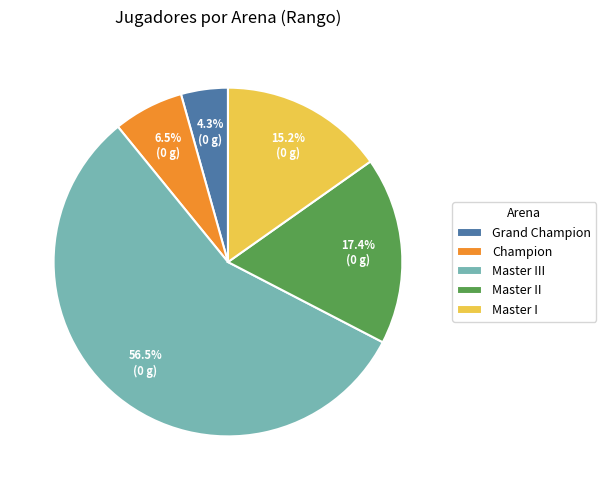

How many slices are in this pie chart?

5